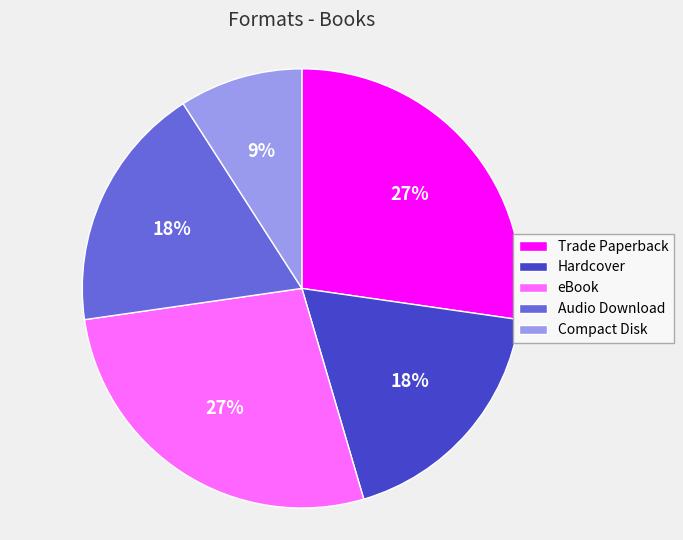

Between Audio Download and Compact Disk, which is larger?

Audio Download